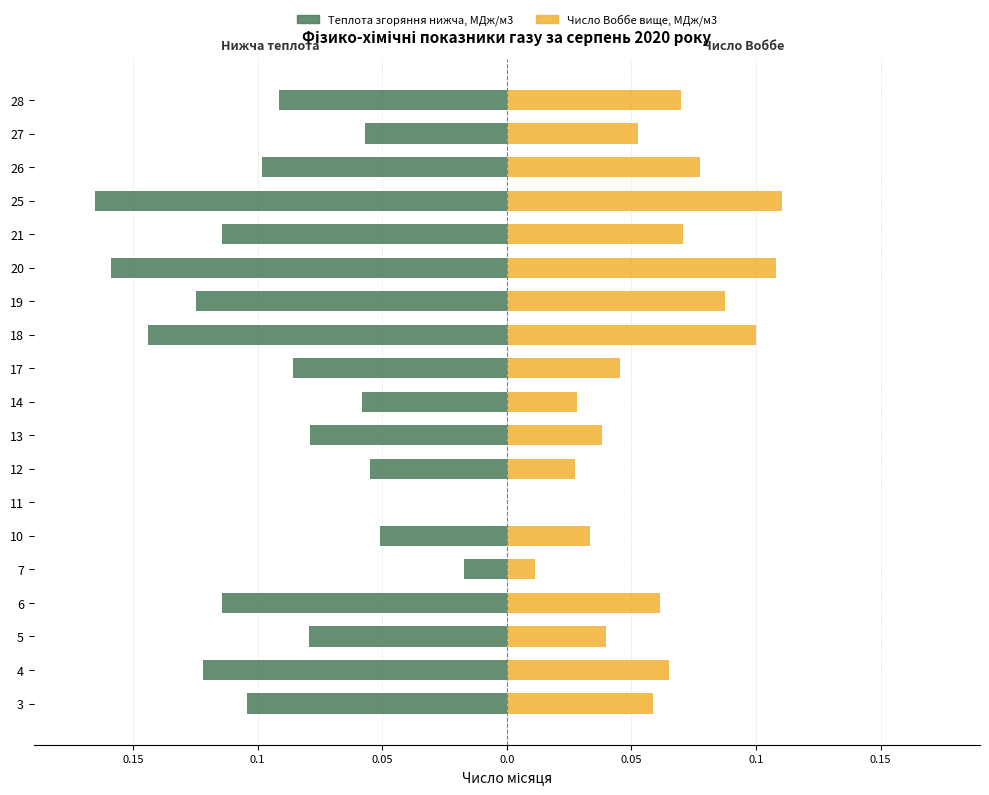

How many bars are there in total?

38